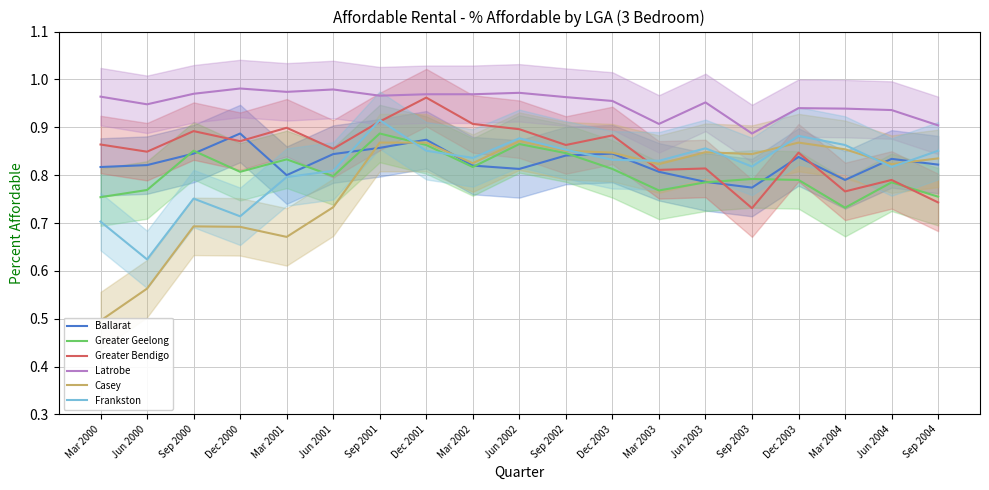

Reading right to left, extract all data points from this chart.

Ballarat: 0.8	0.8	0.8	0.8	0.8	0.8	0.8	0.8	0.8	0.8	0.8	0.9	0.9	0.8	0.8	0.9	0.8	0.8	0.8
Greater Geelong: 0.8	0.8	0.7	0.8	0.8	0.8	0.8	0.8	0.8	0.9	0.8	0.9	0.9	0.8	0.8	0.8	0.9	0.8	0.8
Greater Bendigo: 0.7	0.8	0.8	0.8	0.7	0.8	0.8	0.9	0.9	0.9	0.9	1.0	0.9	0.9	0.9	0.9	0.9	0.8	0.9
Latrobe: 0.9	0.9	0.9	0.9	0.9	1.0	0.9	1.0	1.0	1.0	1.0	1.0	1.0	1.0	1.0	1.0	1.0	0.9	1.0
Casey: 0.8	0.8	0.9	0.9	0.8	0.8	0.8	0.8	0.9	0.9	0.8	0.9	0.9	0.7	0.7	0.7	0.7	0.6	0.5
Frankston: 0.9	0.8	0.9	0.9	0.8	0.9	0.8	0.8	0.9	0.9	0.8	0.9	0.9	0.8	0.8	0.7	0.8	0.6	0.7